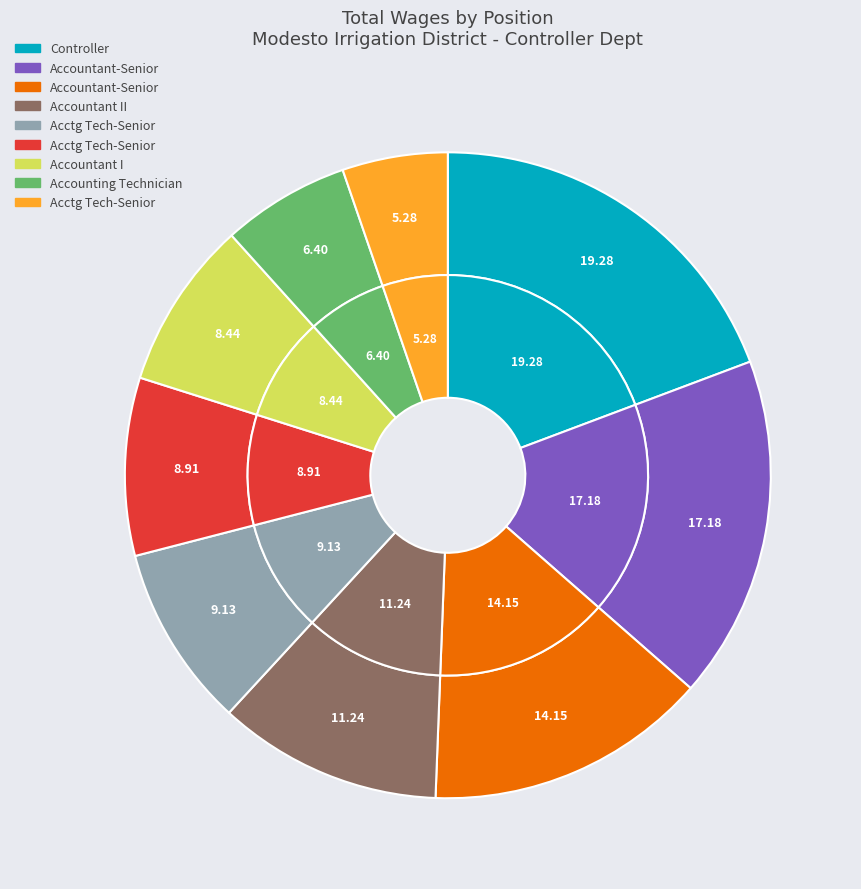

Rank the categories by value from lowest to highest.

Accounting Technician-Senior (37394), Accounting Technician, Accountant I, Accounting Technician-Senior (63111), Accounting Technician-Senior (64704), Accountant II, Accountant-Senior (100291), Accountant-Senior (121724), Controller